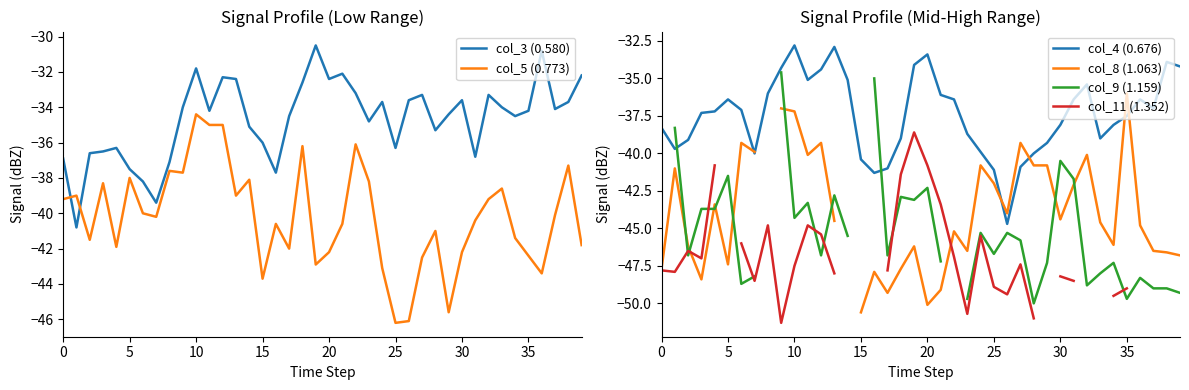

What is the sum of all col_4 (0.676) values?

-1498.0